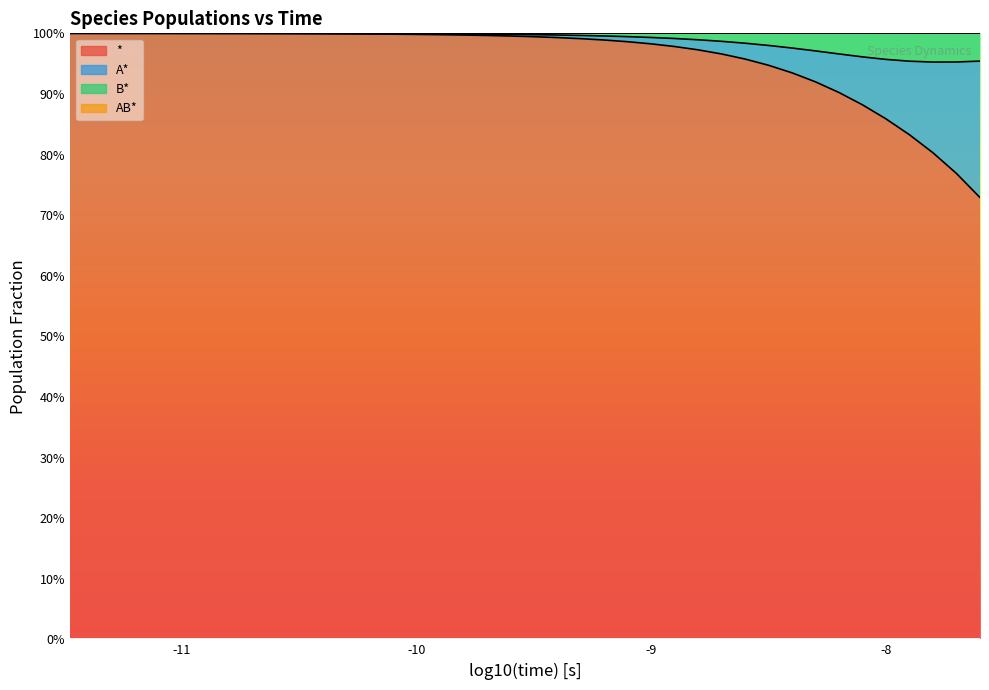

True or false: A* and B* intersect in this chart.

False